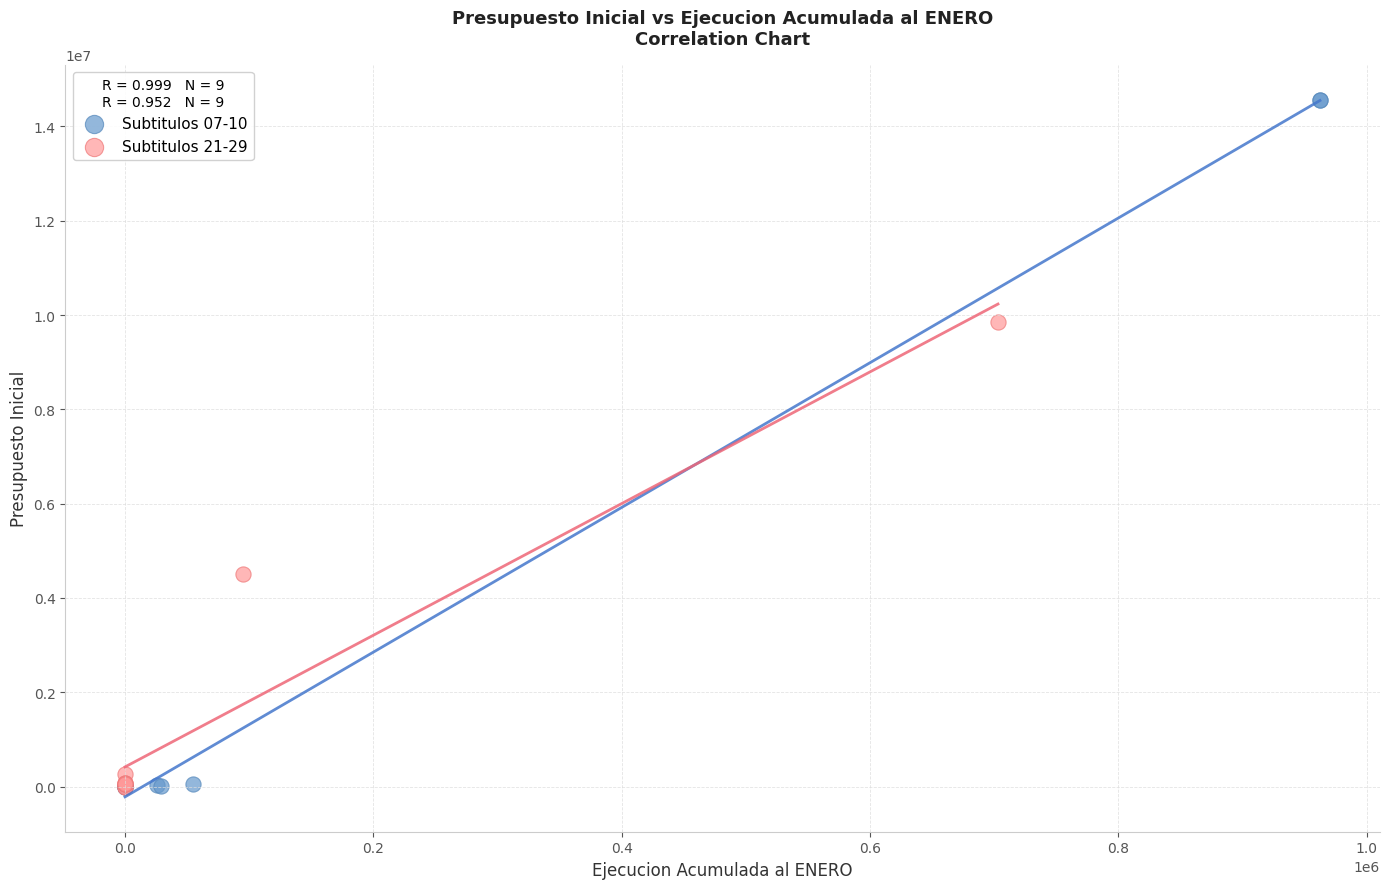

Which series has the widest spread of Y values?

Subtitulos 07-10